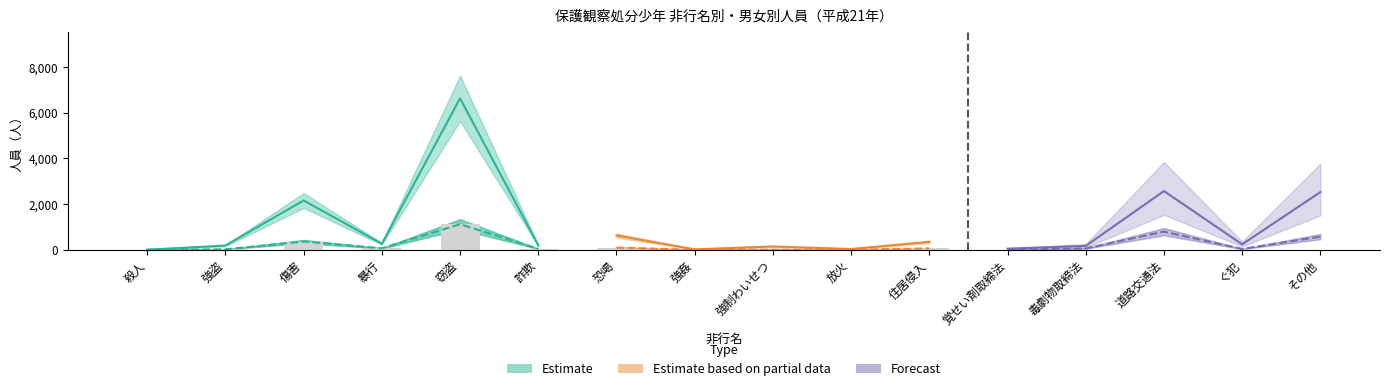

Reading left to right, what are all the values shown in this chart?

総数_男子: 殺人=2	強盗=158	傷害=1873	暴行=238	窃盗=5769	詐欺=156	恐喝=566	強姦=19	強制わいせつ=144	放火=29	住居侵入=325	覚せい剤取締法=9	毒劇物取締法=85	道路交通法=2365	ぐ犯=130	その他=2193
総数_女子: 殺人=1	強盗=27	傷害=287	暴行=26	窃盗=868	詐欺=38	恐喝=59	強姦=0	強制わいせつ=1	放火=5	住居侵入=21	覚せい剤取締法=39	毒劇物取締法=84	道路交通法=207	ぐ犯=108	その他=334
有保護処分歴_男子: 殺人=0	強盗=18	傷害=333	暴行=60	窃盗=1023	詐欺=38	恐喝=91	強姦=1	強制わいせつ=4	放火=2	住居侵入=57	覚せい剤取締法=2	毒劇物取締法=37	道路交通法=749	ぐ犯=25	その他=527
有保護処分歴_女子: 殺人=0	強盗=2	傷害=28	暴行=4	窃盗=97	詐欺=4	恐喝=5	強姦=0	強制わいせつ=0	放火=1	住居侵入=2	覚せい剤取締法=6	毒劇物取締法=22	道路交通法=46	ぐ犯=10	その他=50